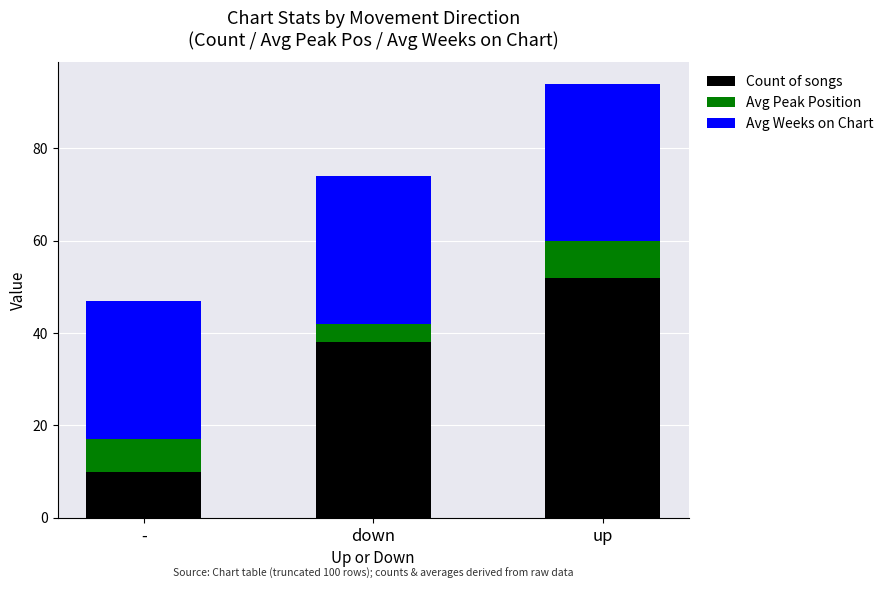

What is the sum of the Count of songs values at - and down?

48